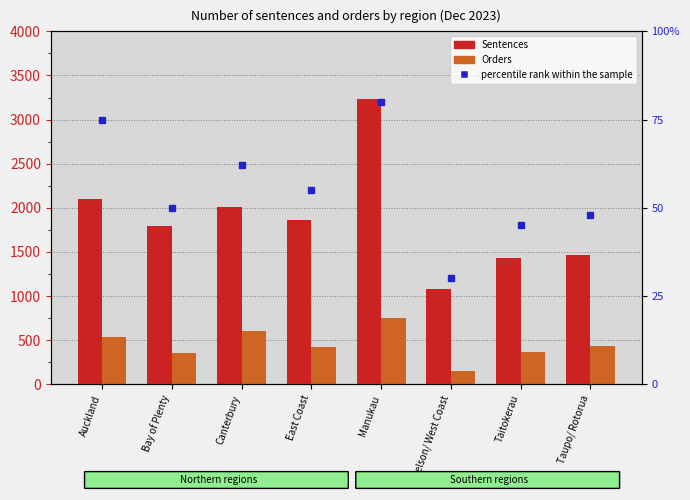

At how many categories does at least one series exceed 3097?

1